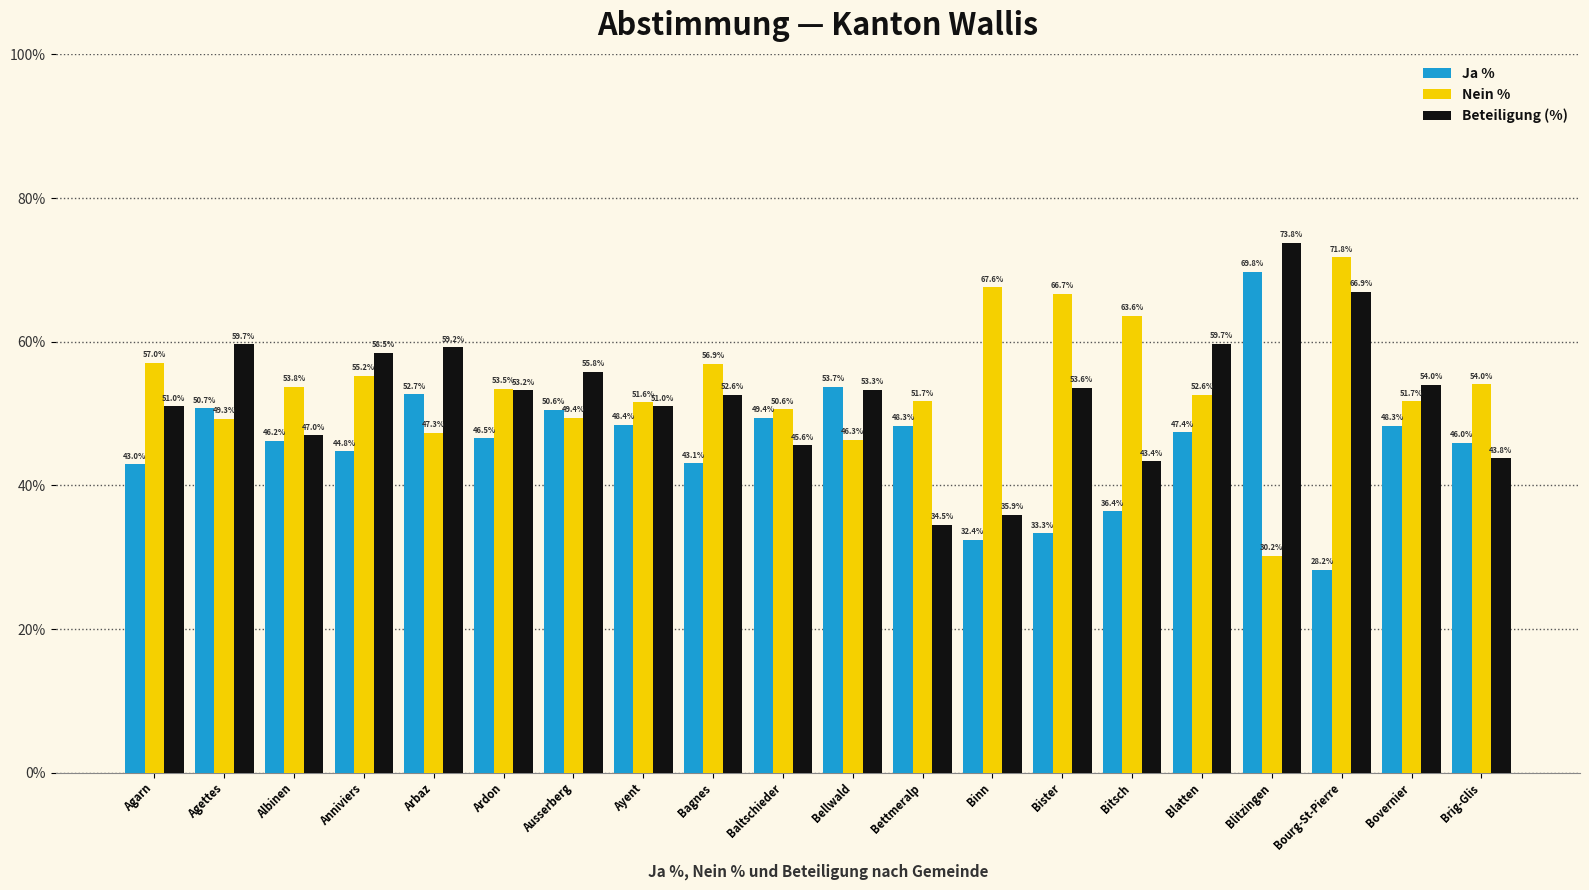

What position from the right is Agettes?

19